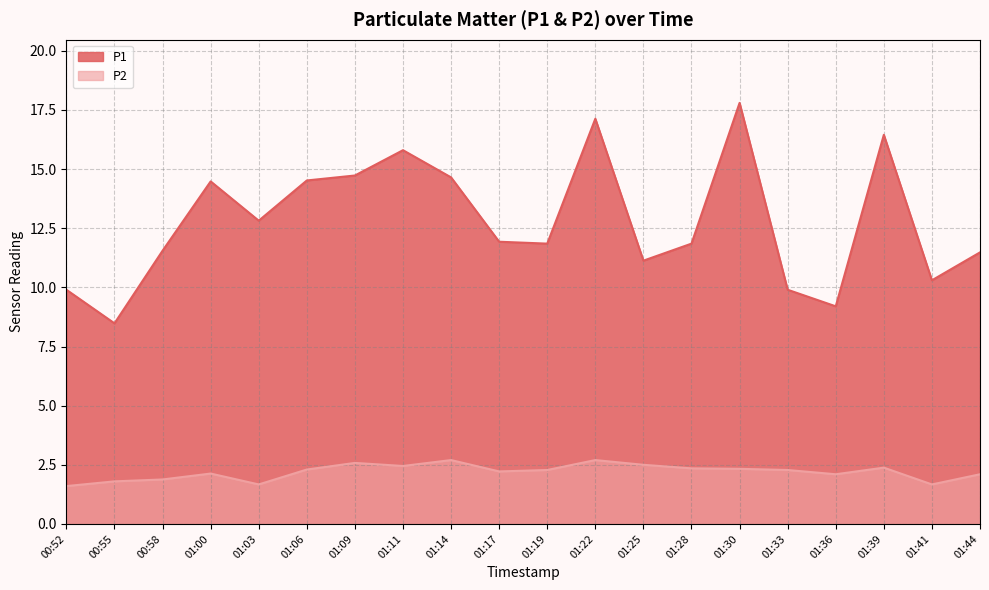

How many series are shown in this chart?

2